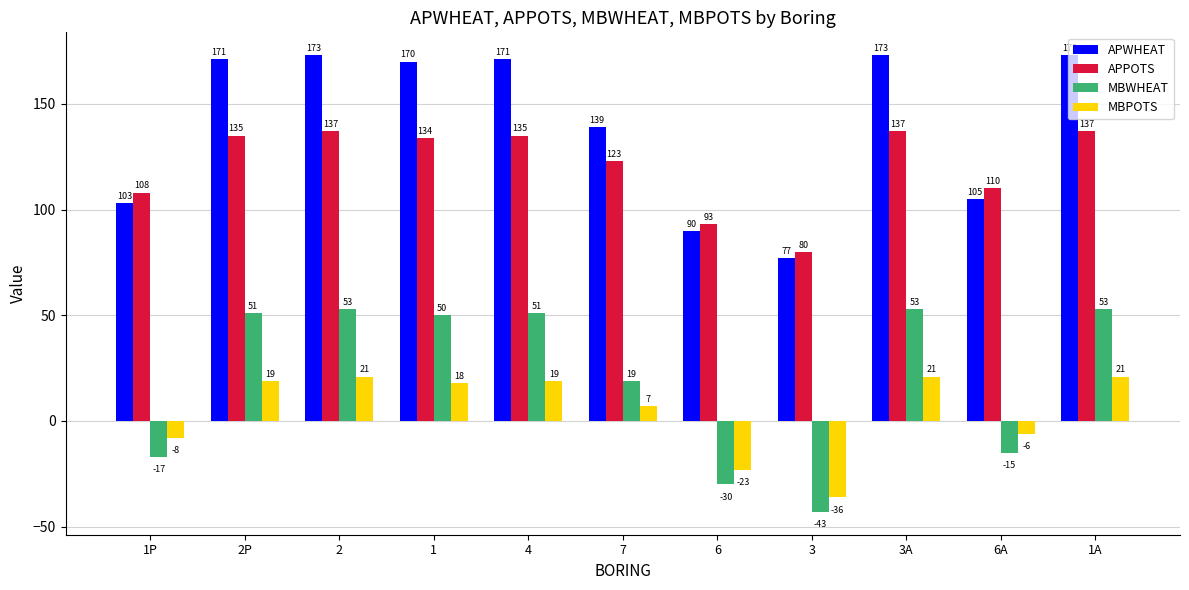

Reading right to left, list all the values displayed in this chart.

APWHEAT: 1A=173	6A=105	3A=173	3=77	6=90	7=139	4=171	1=170	2=173	2P=171	1P=103
APPOTS: 1A=137	6A=110	3A=137	3=80	6=93	7=123	4=135	1=134	2=137	2P=135	1P=108
MBWHEAT: 1A=53	6A=-15	3A=53	3=-43	6=-30	7=19	4=51	1=50	2=53	2P=51	1P=-17
MBPOTS: 1A=21	6A=-6	3A=21	3=-36	6=-23	7=7	4=19	1=18	2=21	2P=19	1P=-8